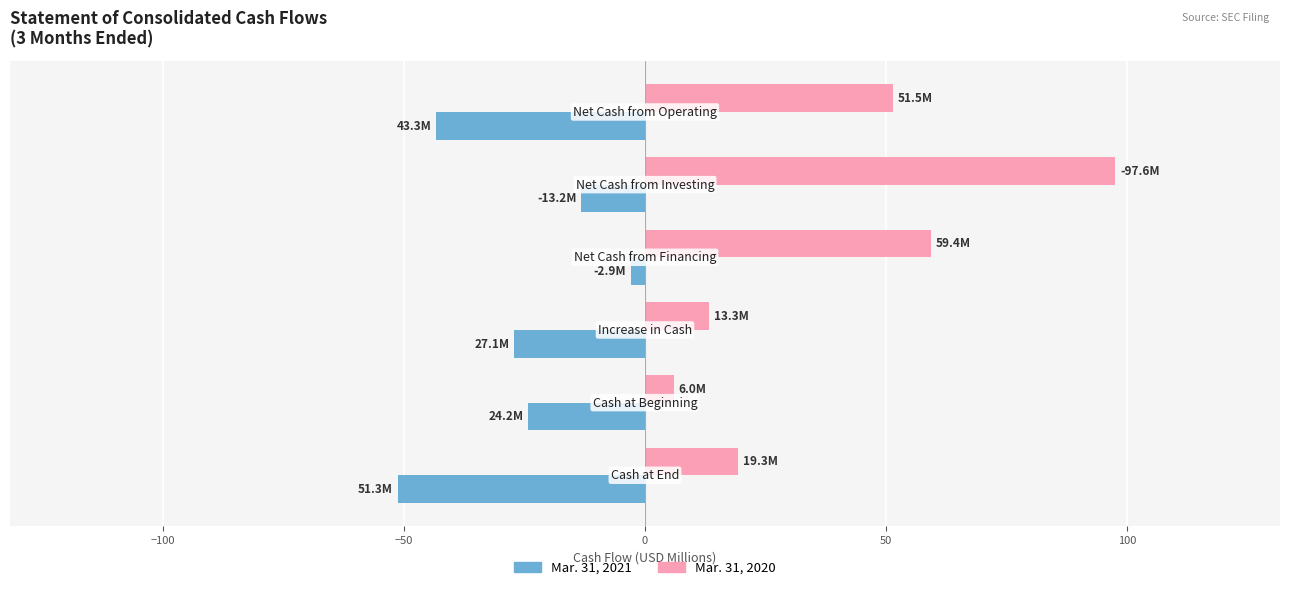

What is the minimum value shown in the chart?

-51.3